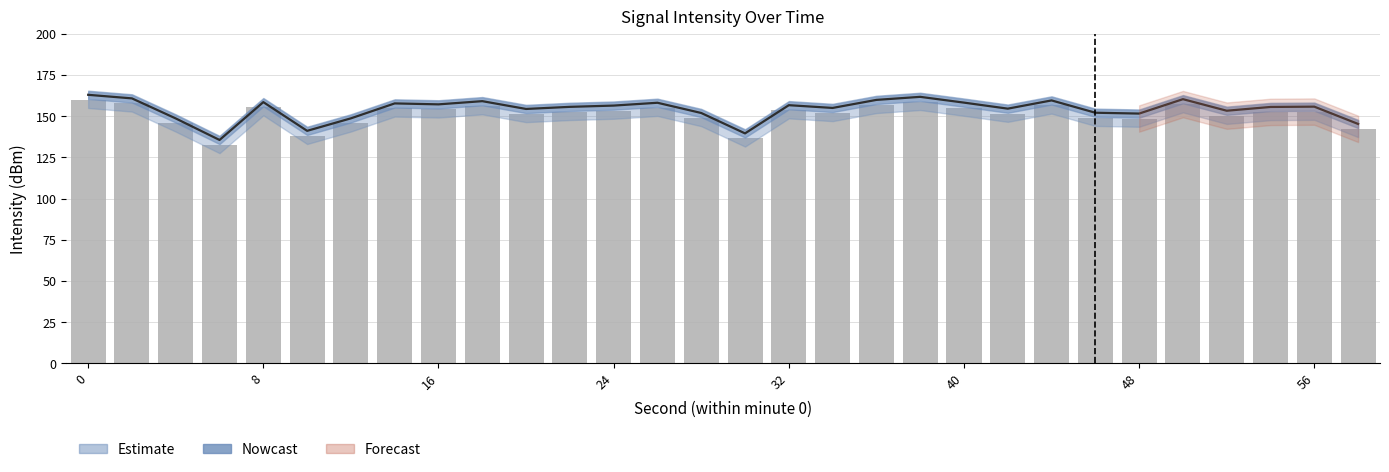

What is the difference between the second highest and minimum values?

26.2